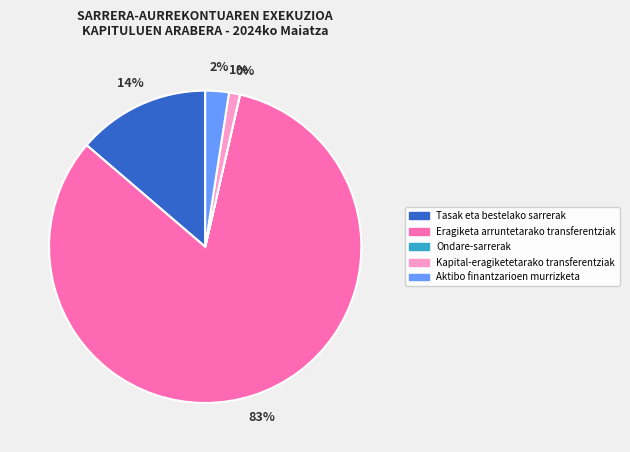

Is there a majority slice in this chart?

Yes